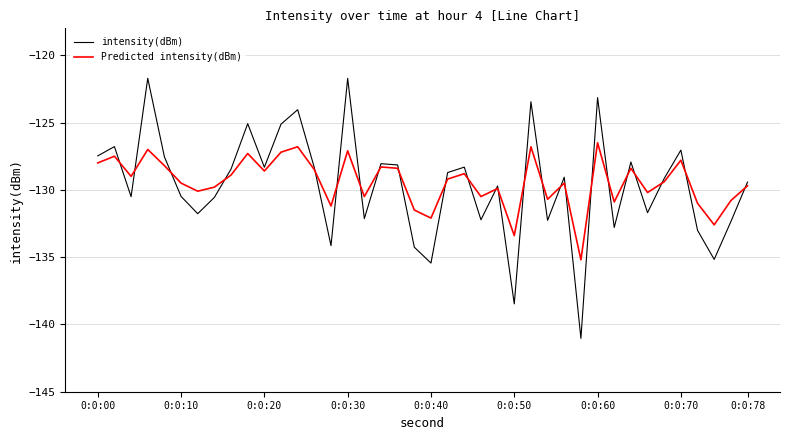

What is the minimum value for Predicted intensity(dBm)?

-135.2